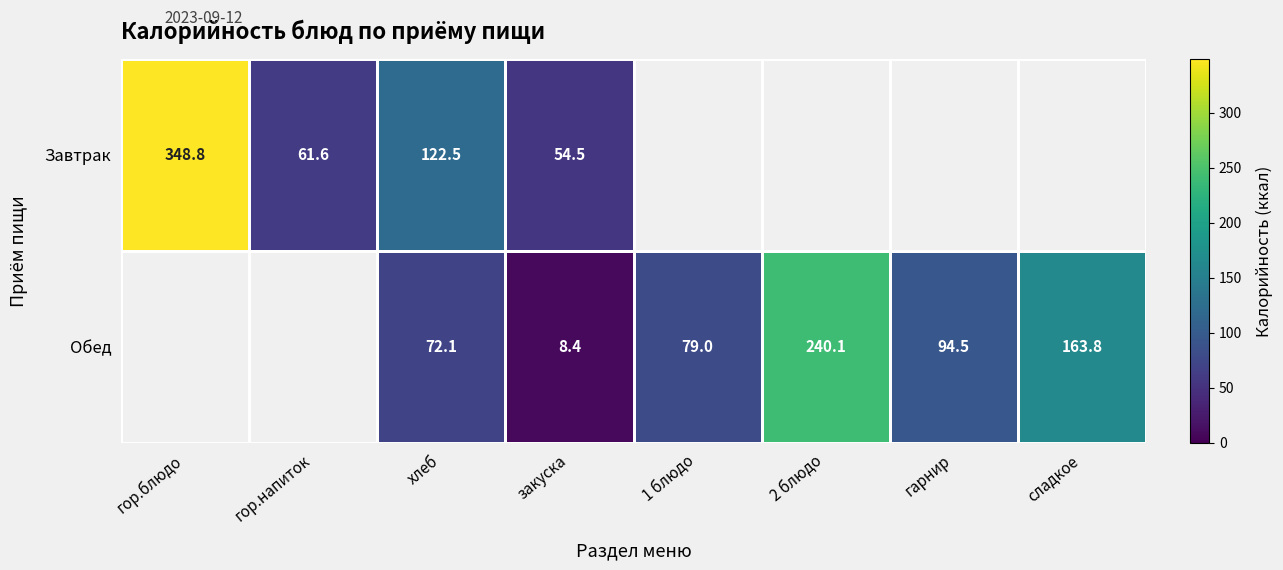

Between закуска and 1 блюдо, which is larger?

закуска